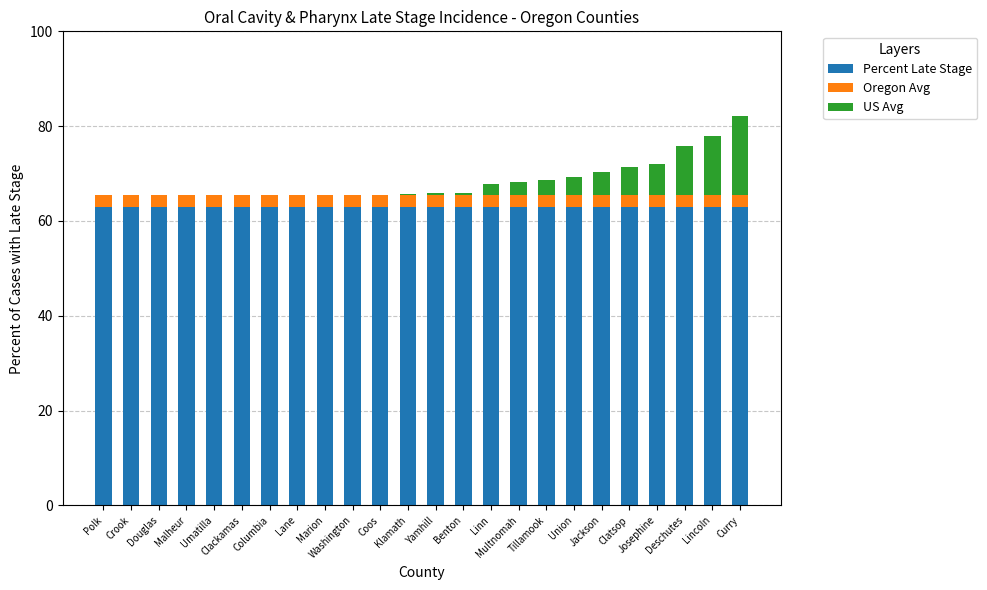

What is the highest value of the Percent Late Stage series?

62.9